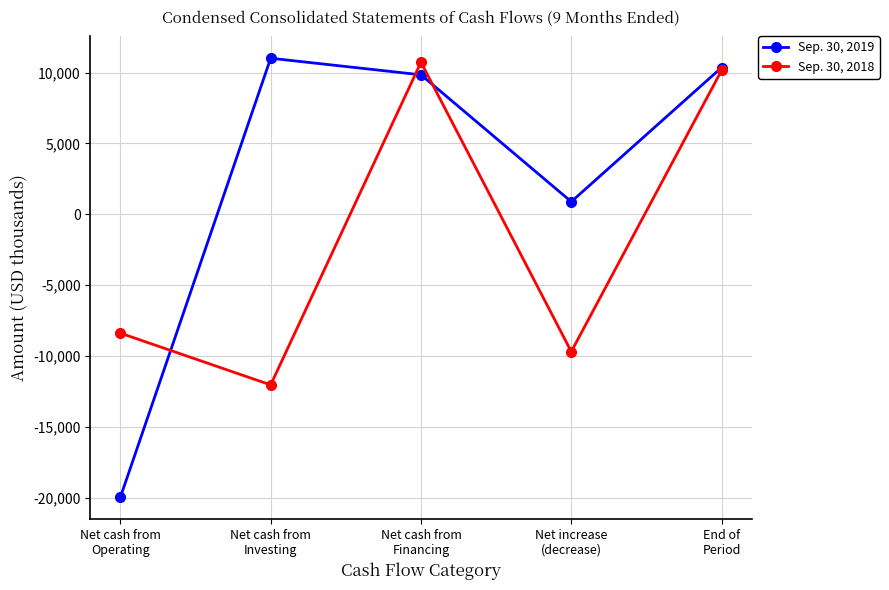

Is the value of Sep. 30, 2018 at Net increase
(decrease) greater than the value of Sep. 30, 2019 at Net cash from
Financing?

No